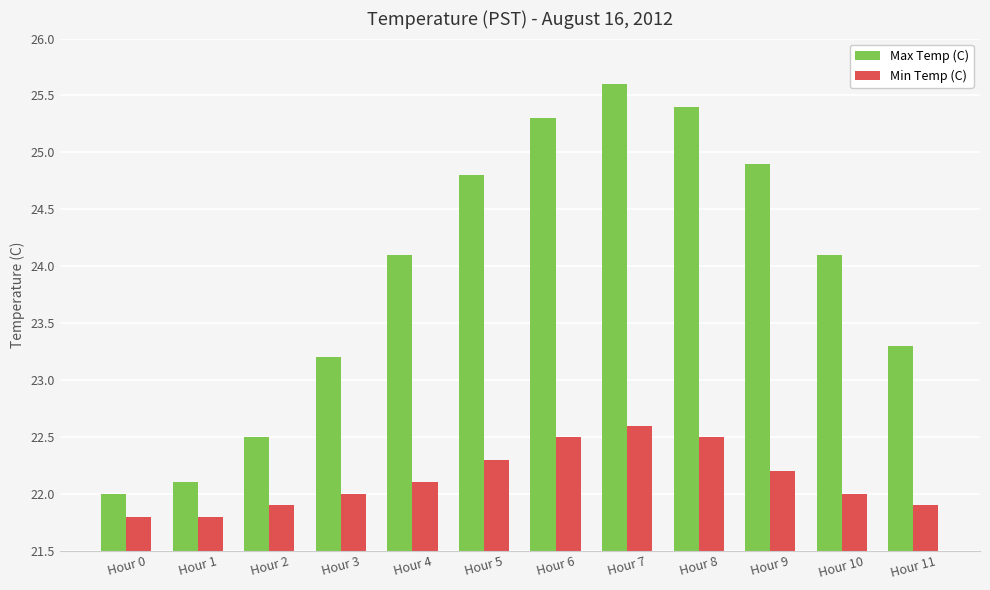

Where is Max Temp (C) nearest to the value 23?

Hour 3